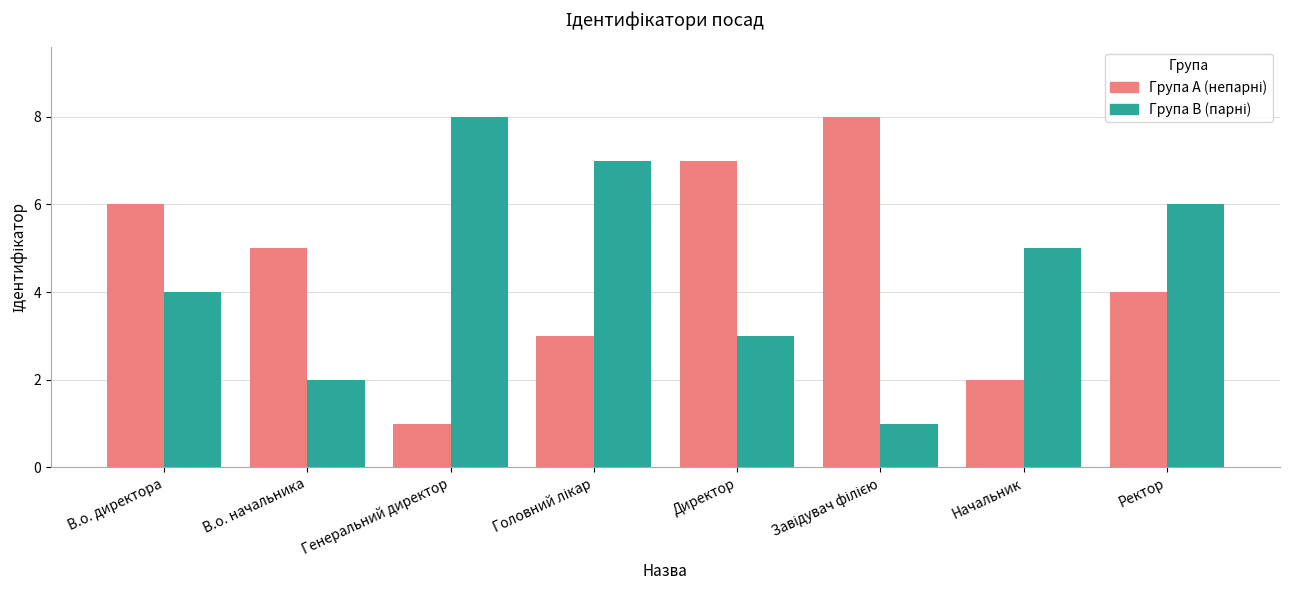

What is the total value across all series at Начальник?

7